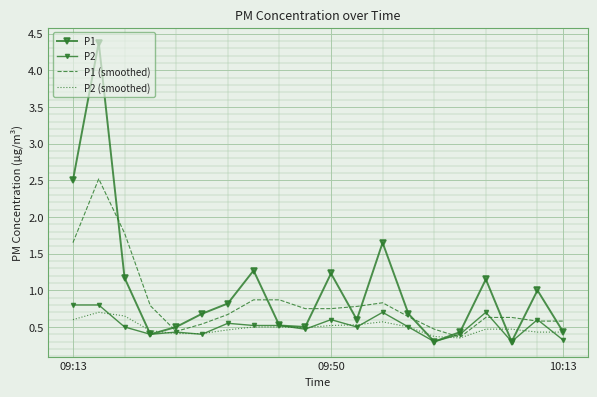

How many lines are shown in the chart?

4